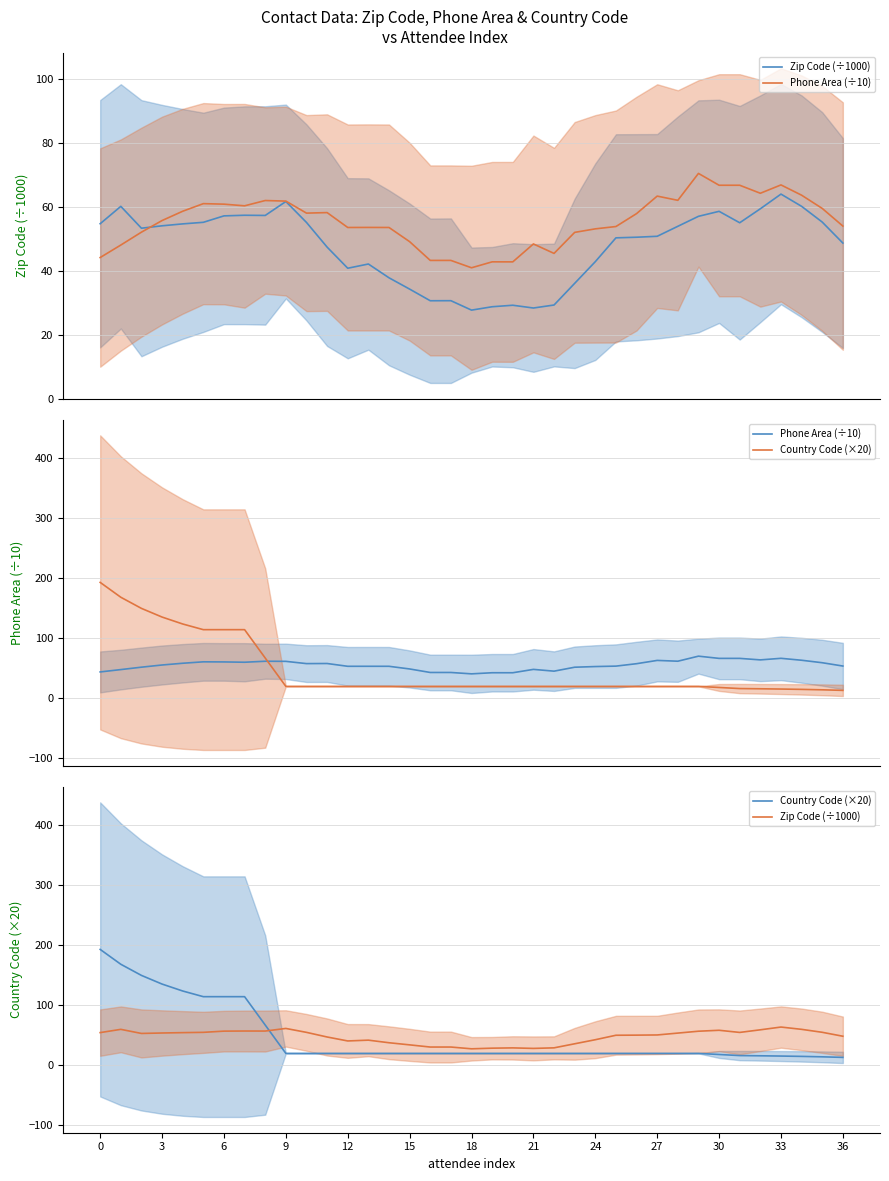

How many lines are shown in the chart?

3